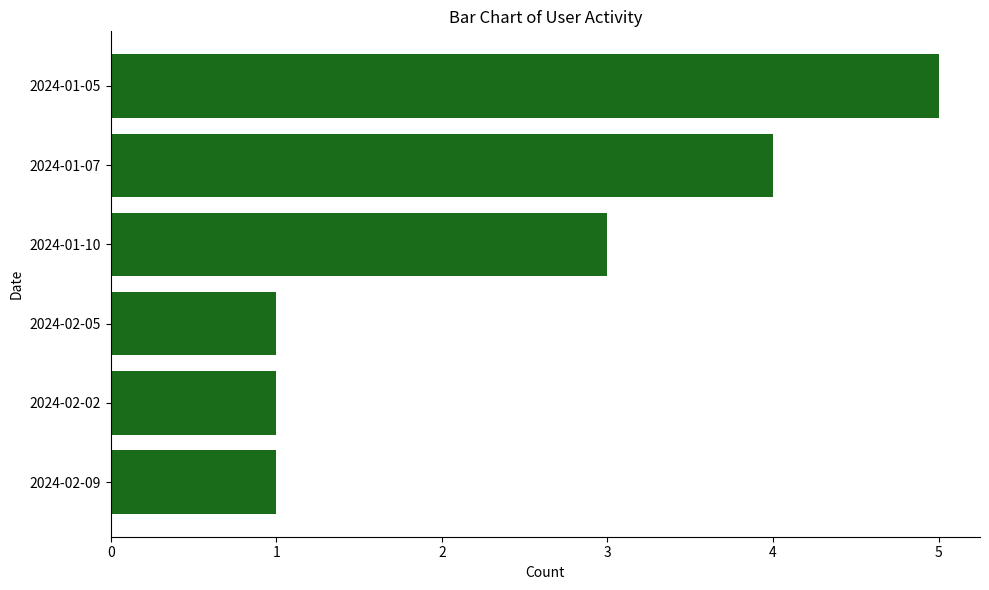

Between 2024-01-05 and 2024-02-09, which is larger?

2024-01-05